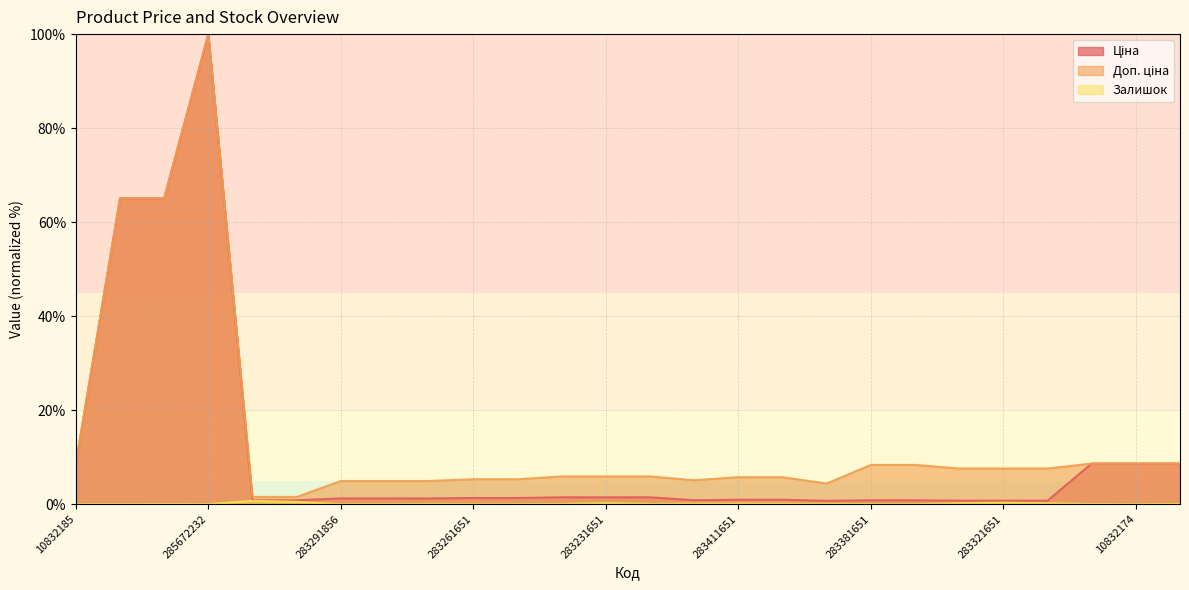

What is the sum of all Залишок values?

3.1